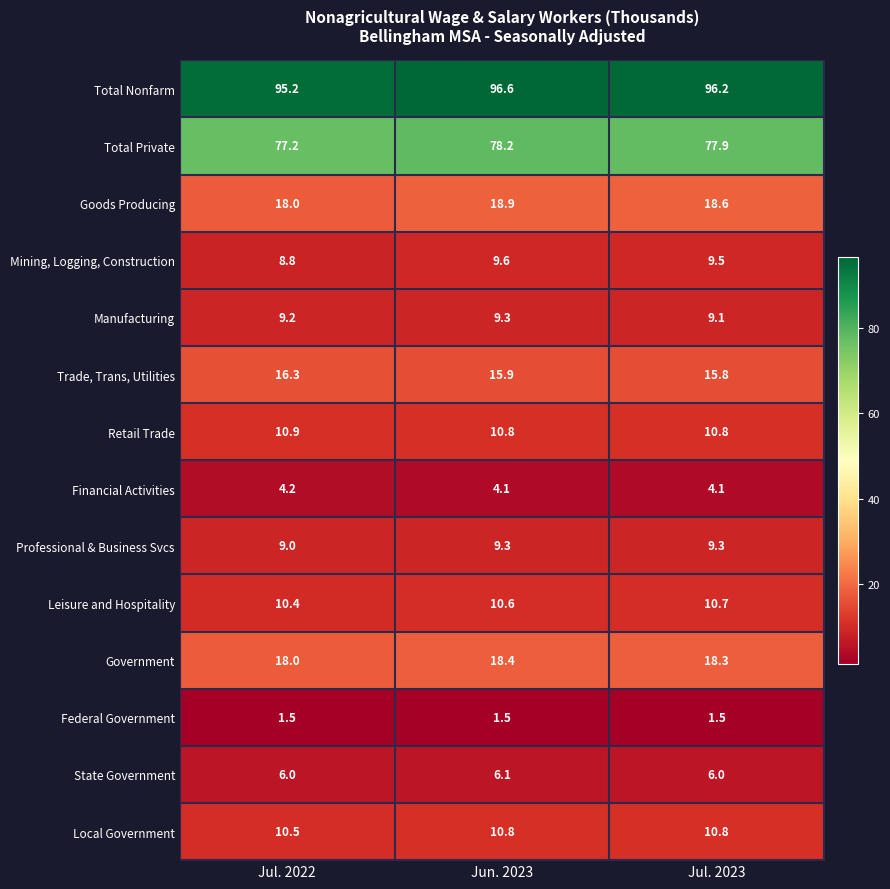

List the labels in order of Total Nonfarm value, smallest first.

Jul. 2022, Jul. 2023, Jun. 2023